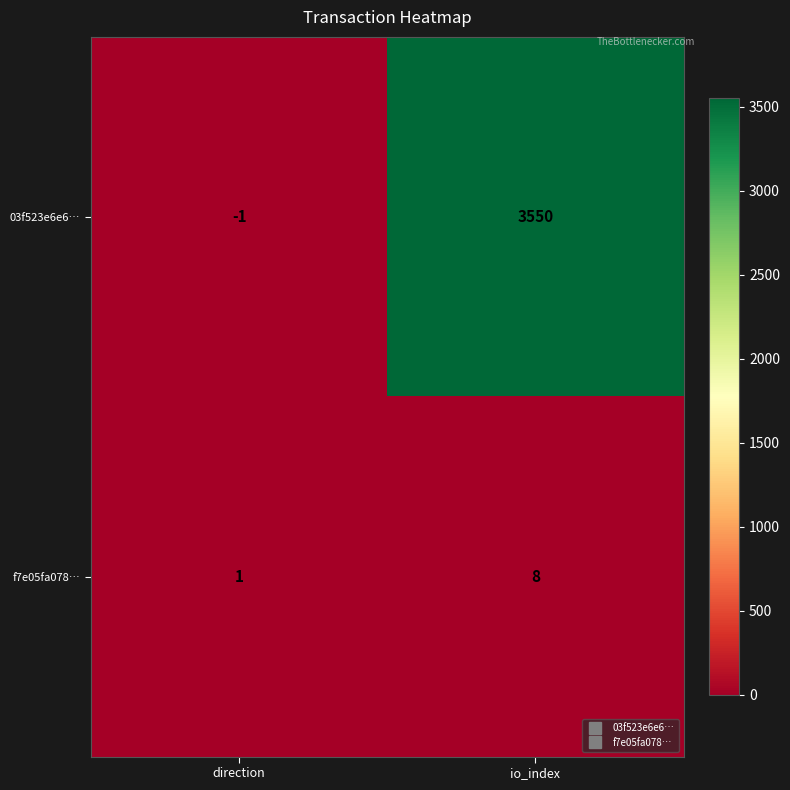

Rank the series by their average value, from highest to lowest.

03f523e6e6…, f7e05fa078…